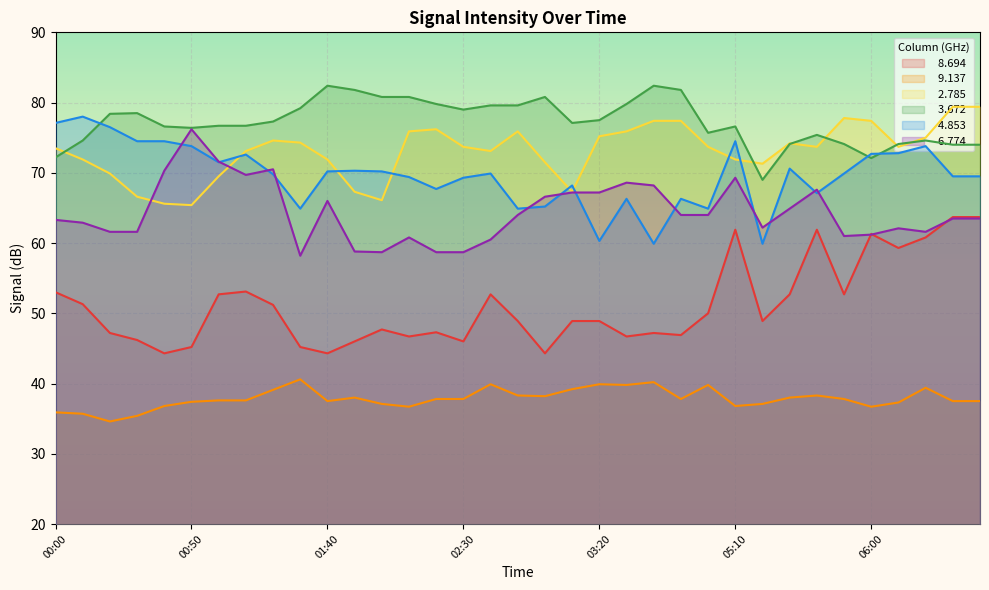

True or false:   9.137 and   4.853 intersect in this chart.

False